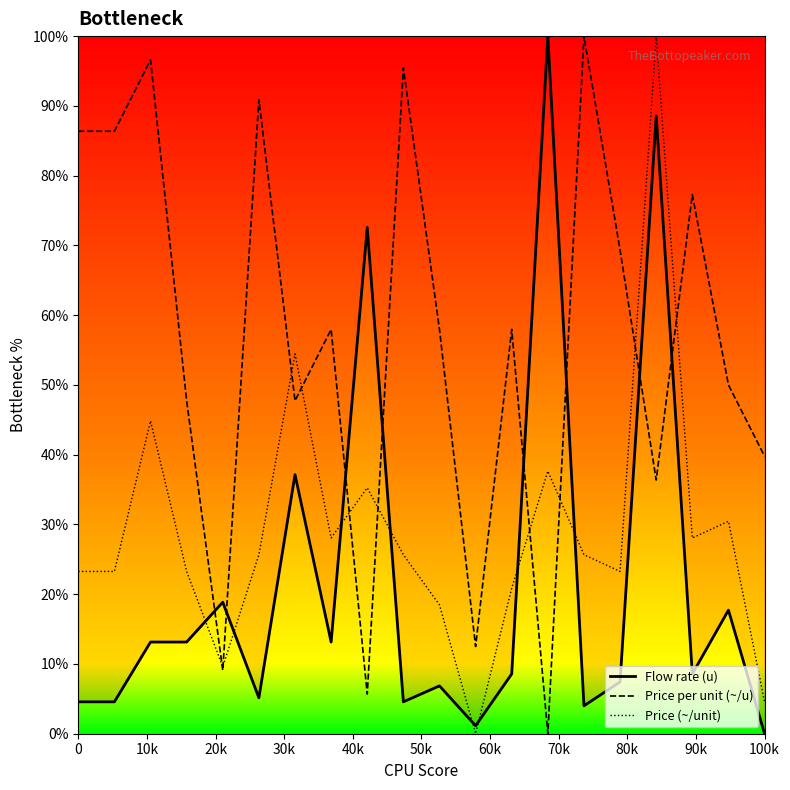

The Price per unit (~/u) series shows 39.8 at 100k. True or false?

True